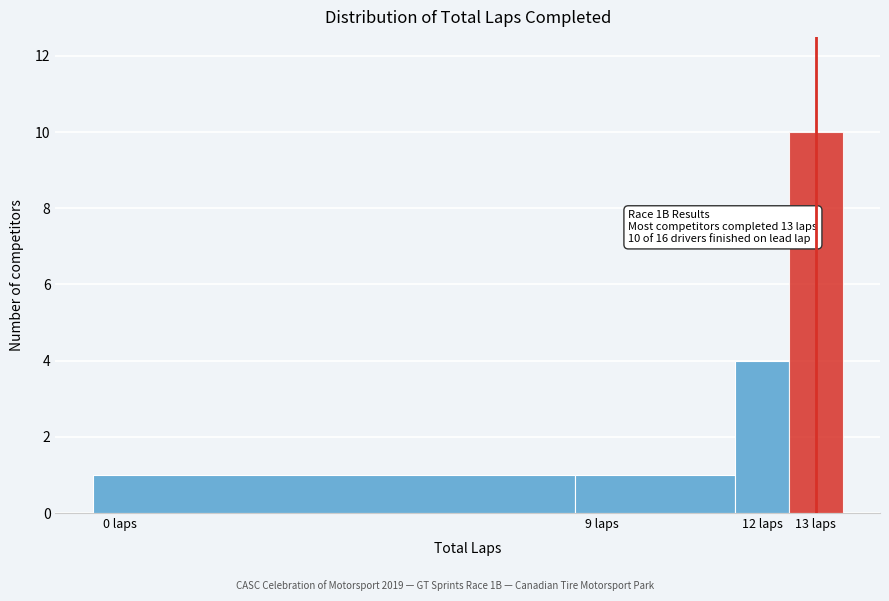

Over which range of the x-axis is the bar tallest?

12.5 to 13.5